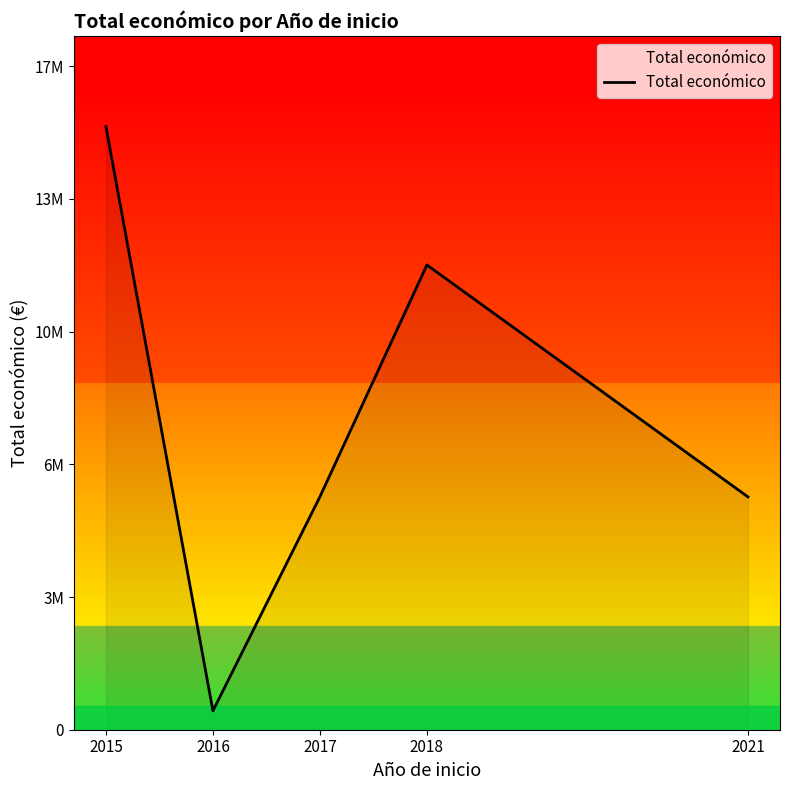

Does the chart have visible grid lines?

No